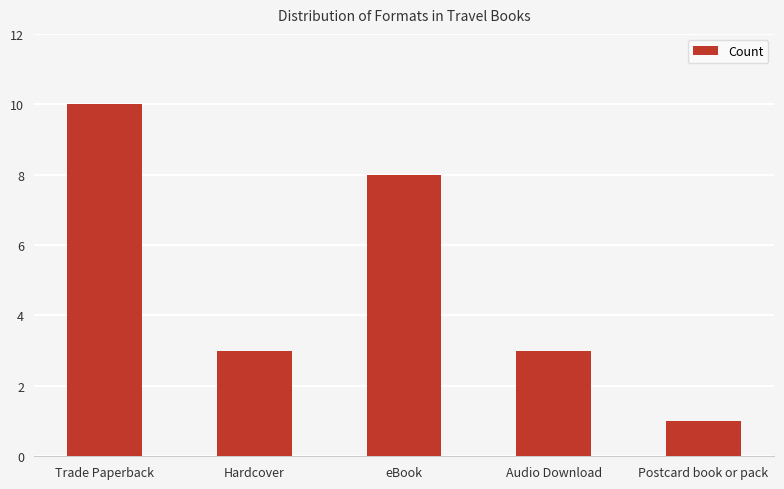

Read the value at Audio Download.

3